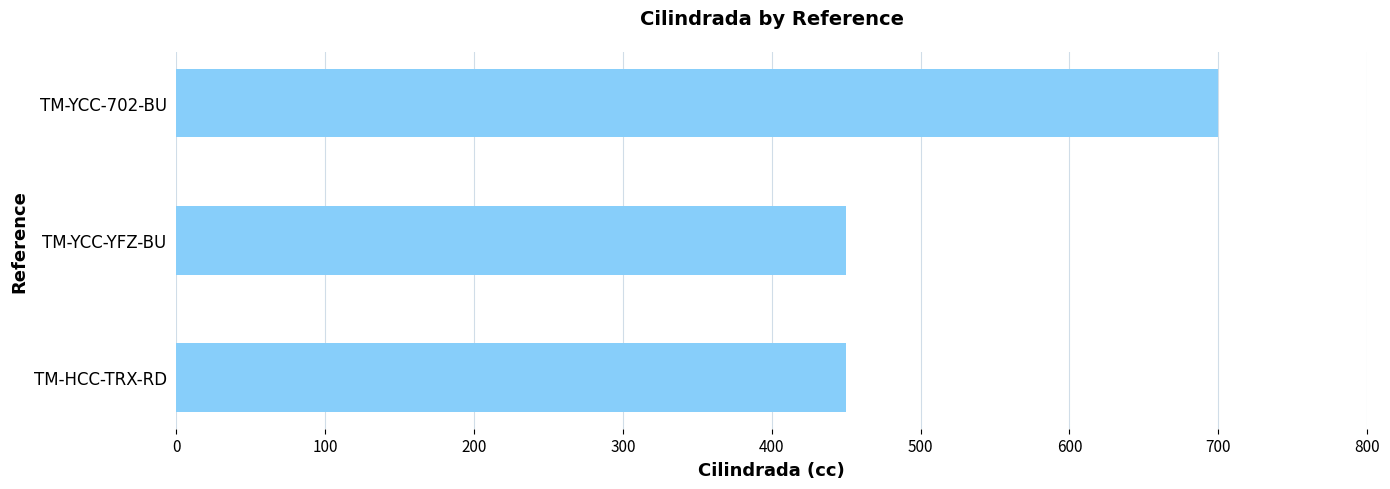

True or false: the data shows 283 at TM-YCC-702-BU.

False